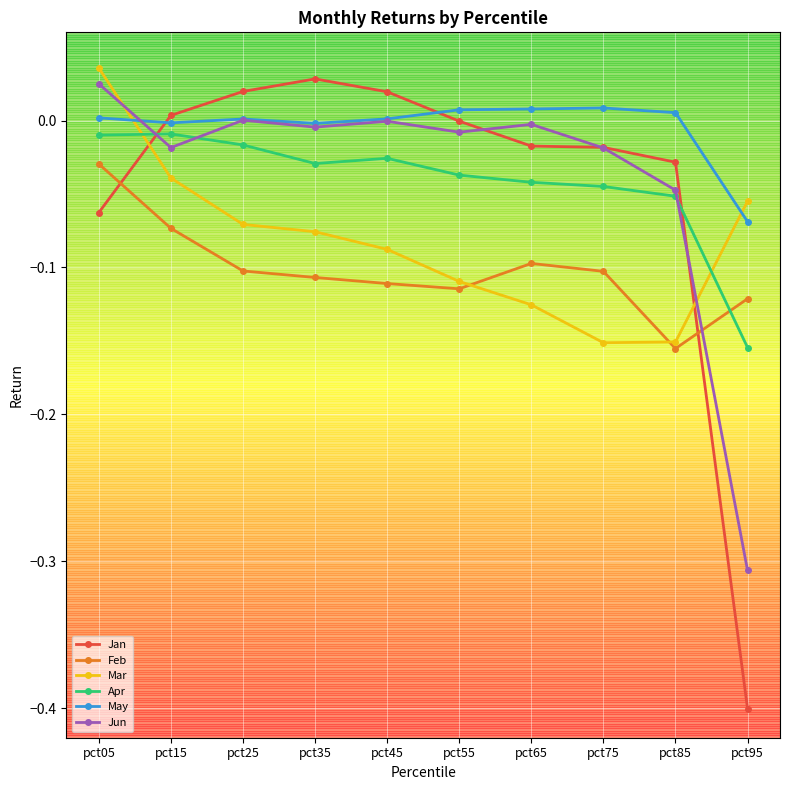

True or false: Mar has a value of -0.1 at pct25.

True